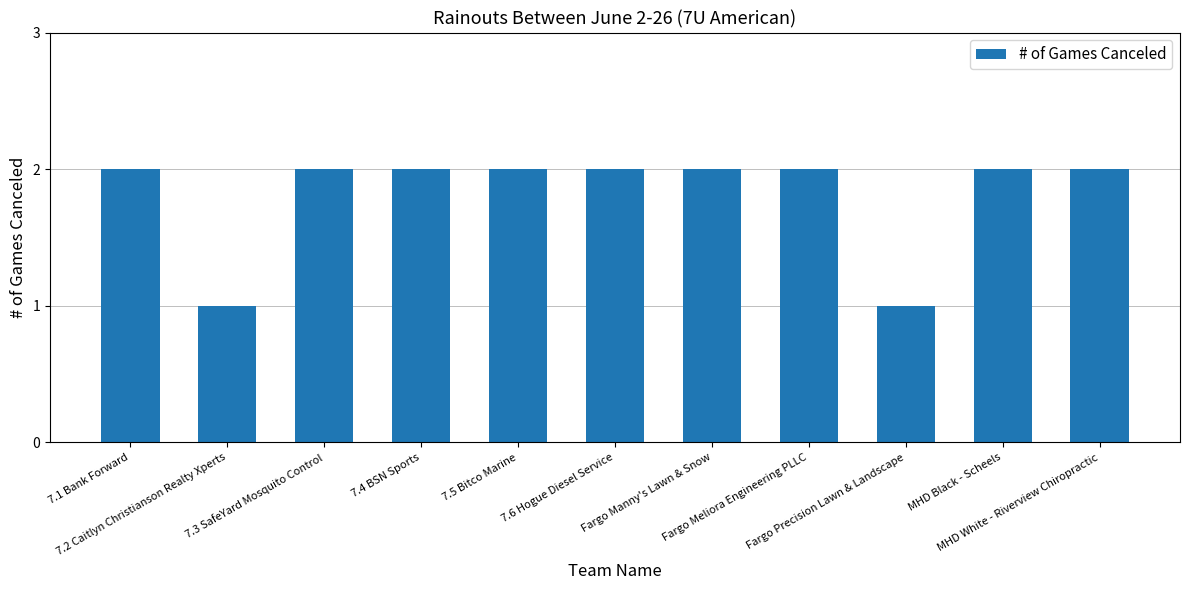

Does the chart contain stacked bars?

No